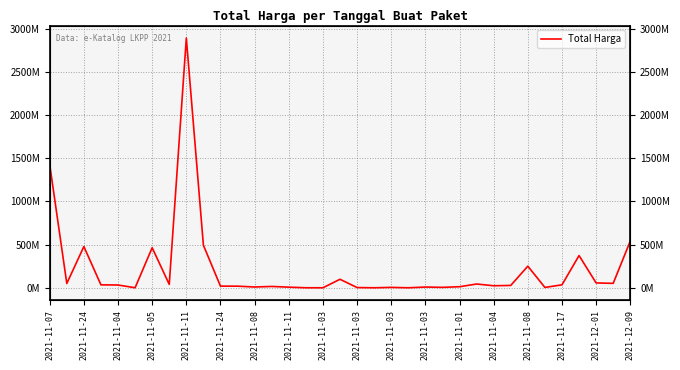

List the labels in order of value, smallest first.

2021-12-01, 21, 19, 2021-11-17, 2021-11-24, 18, 29, 20, 23, 2021-11-08, 22, 2021-11-01, 24, 2021-11-04, 2021-11-03, 2021-11-03, 26, 27, 2021-11-11, 2021-11-05, 30, 2021-11-11, 25, 2021-11-24, 33, 32, 2021-12-09, 28, 31, 2021-11-08, 2021-11-04, 2021-11-03, 34, 2021-11-07, 2021-11-03